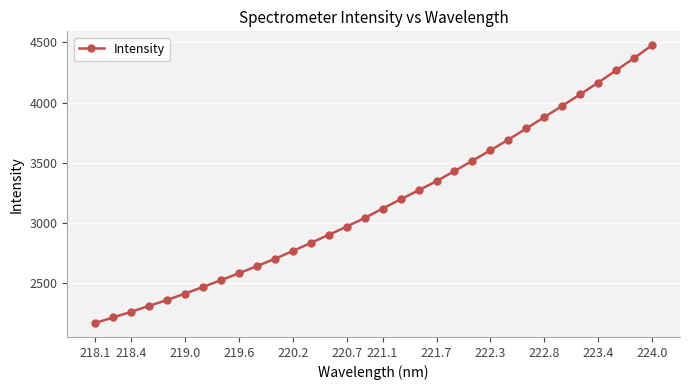

What is the difference between the second highest and minimum values?

2198.6